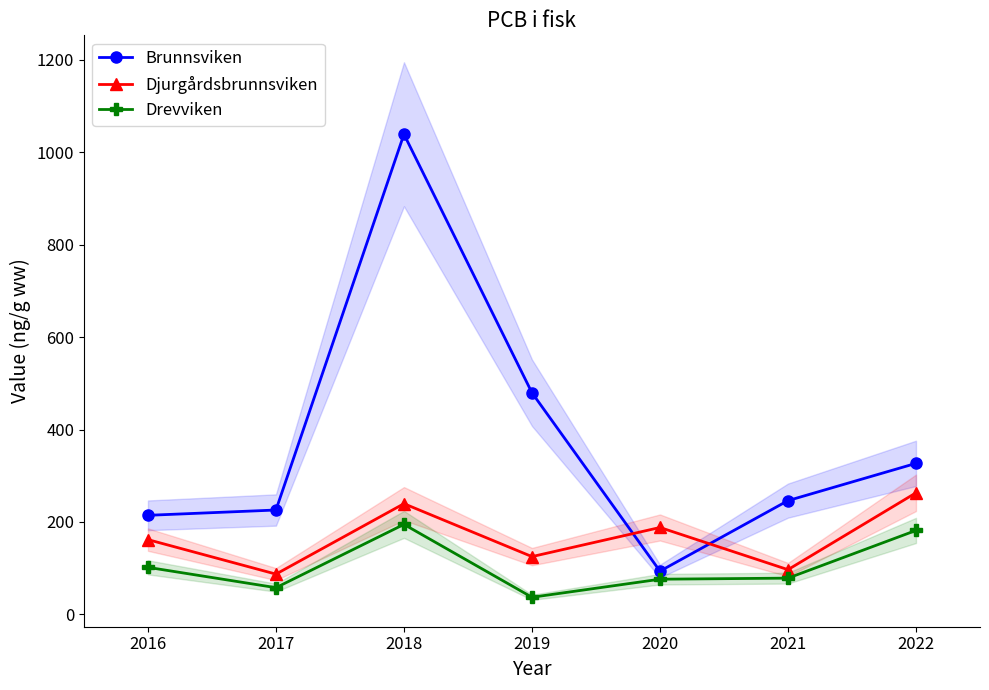

Which series has the largest range (max minus min)?

Brunnsviken